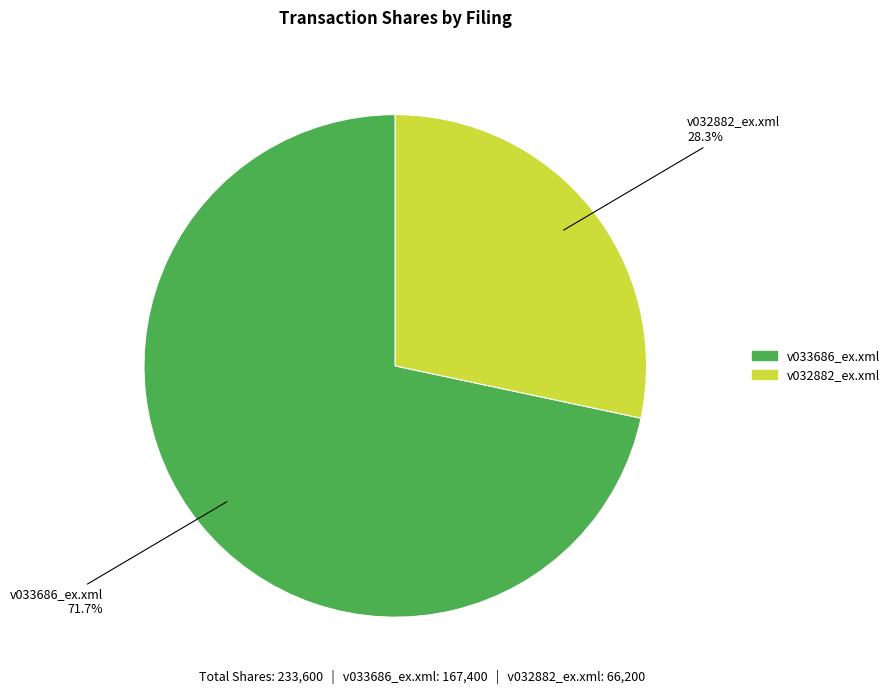

To the nearest percent, what percentage of the pie is v033686_ex.xml?

72%